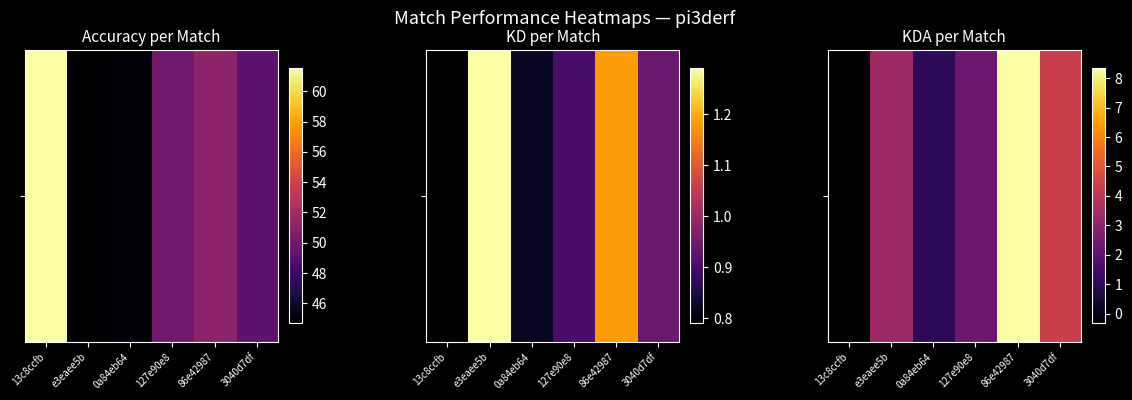

What is the smallest value displayed?

-0.3